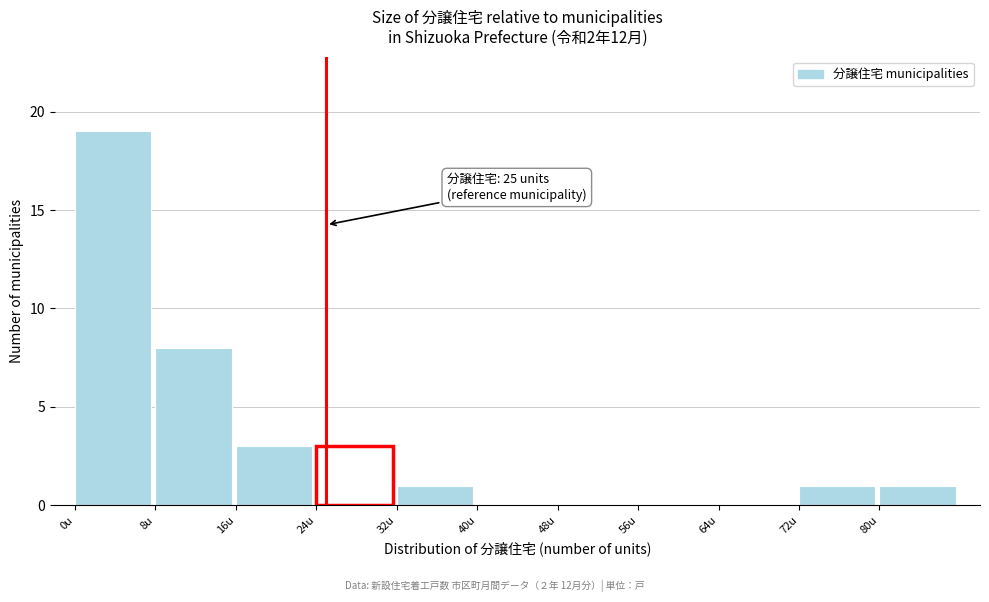

Which range on the x-axis has the tallest bar?

0 to 8